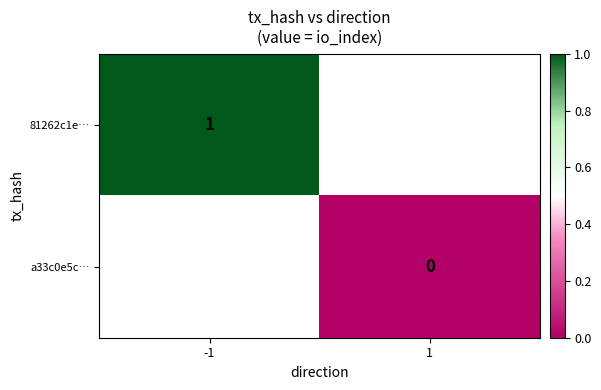

Is the value of 81262c1e… at -1 greater than the value of a33c0e5c… at 1?

Yes